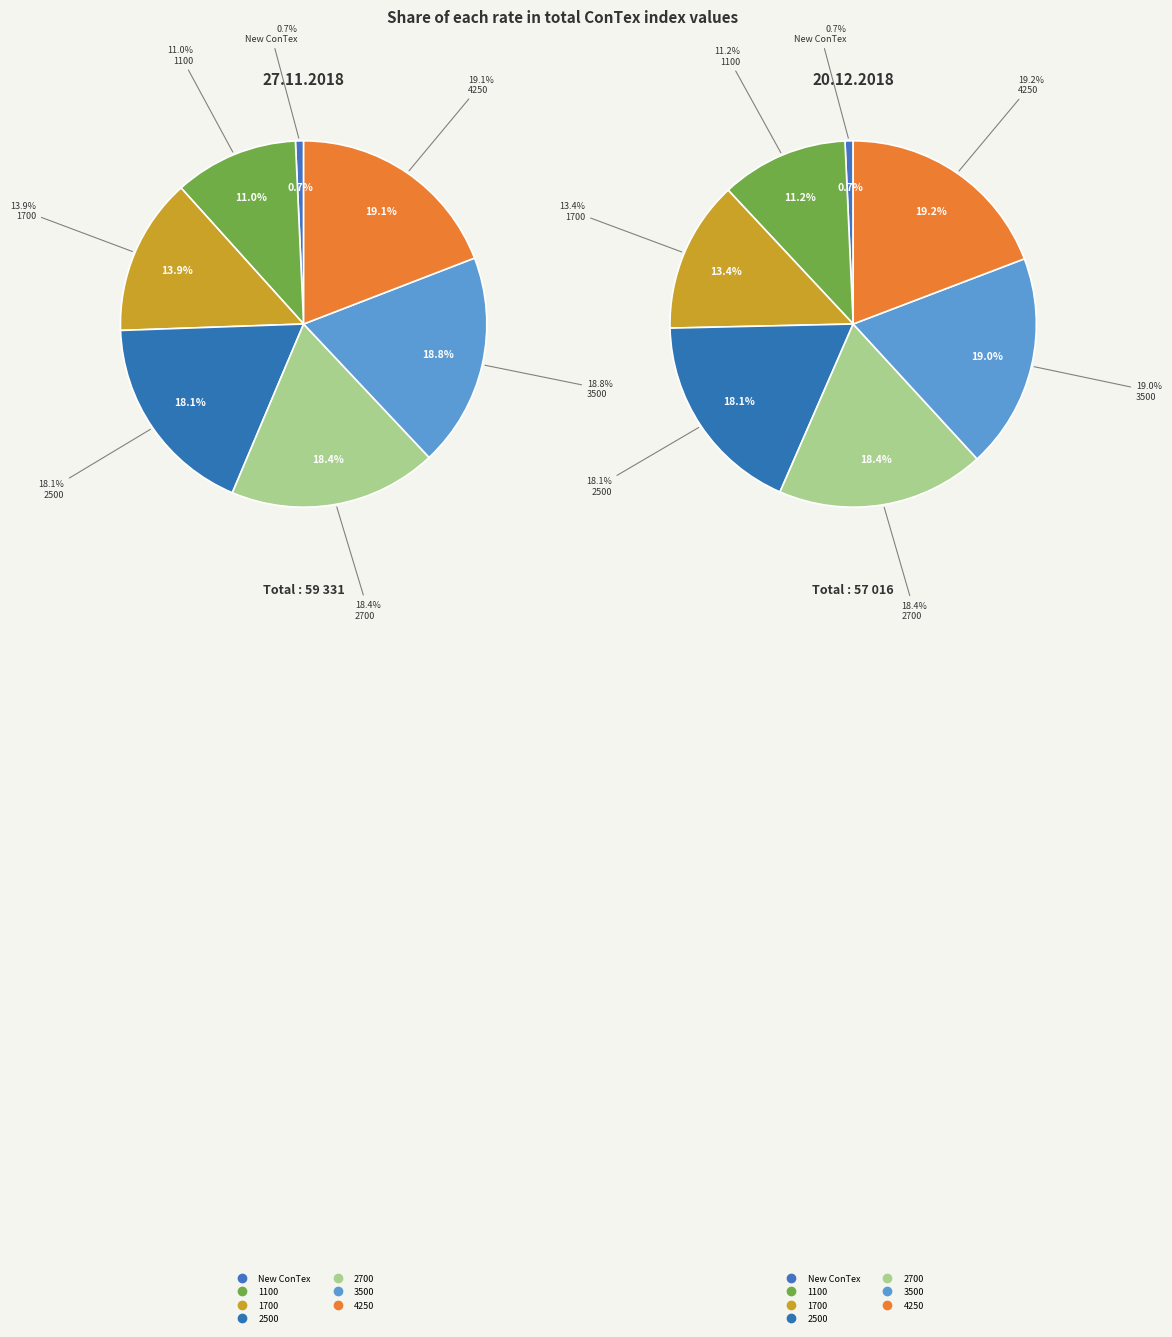

True or false: 1700 accounts for 3% of the total.

False